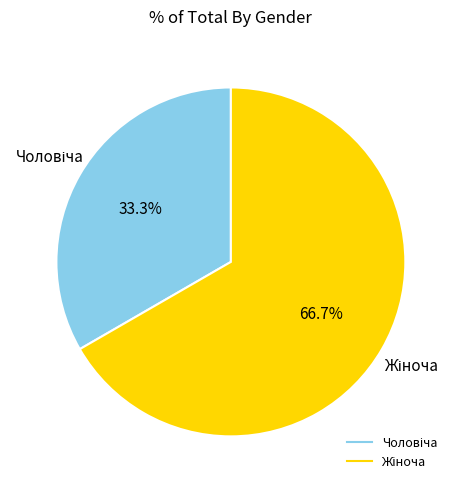

How many slices are in this pie chart?

2